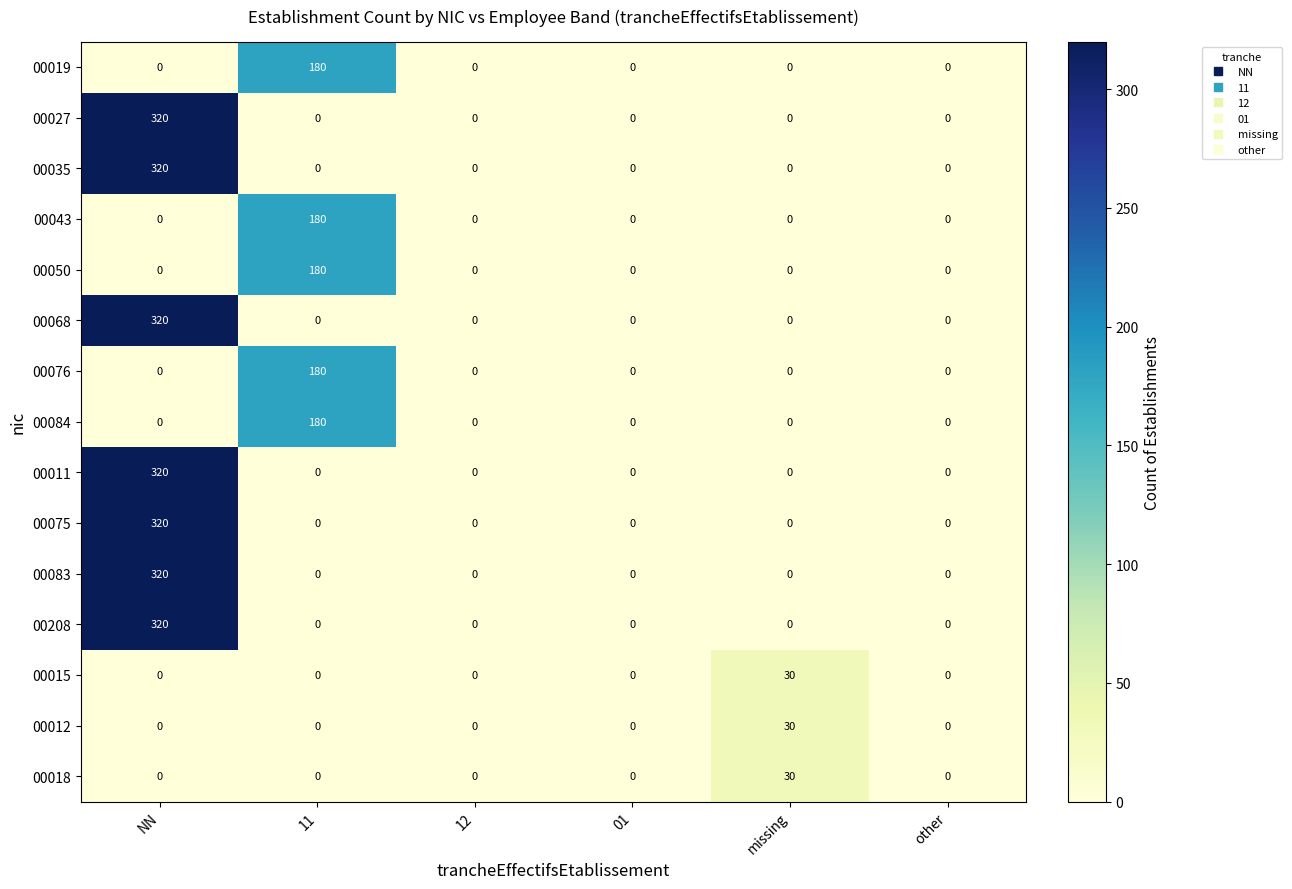

How many positive values does the 00027 series have?

1